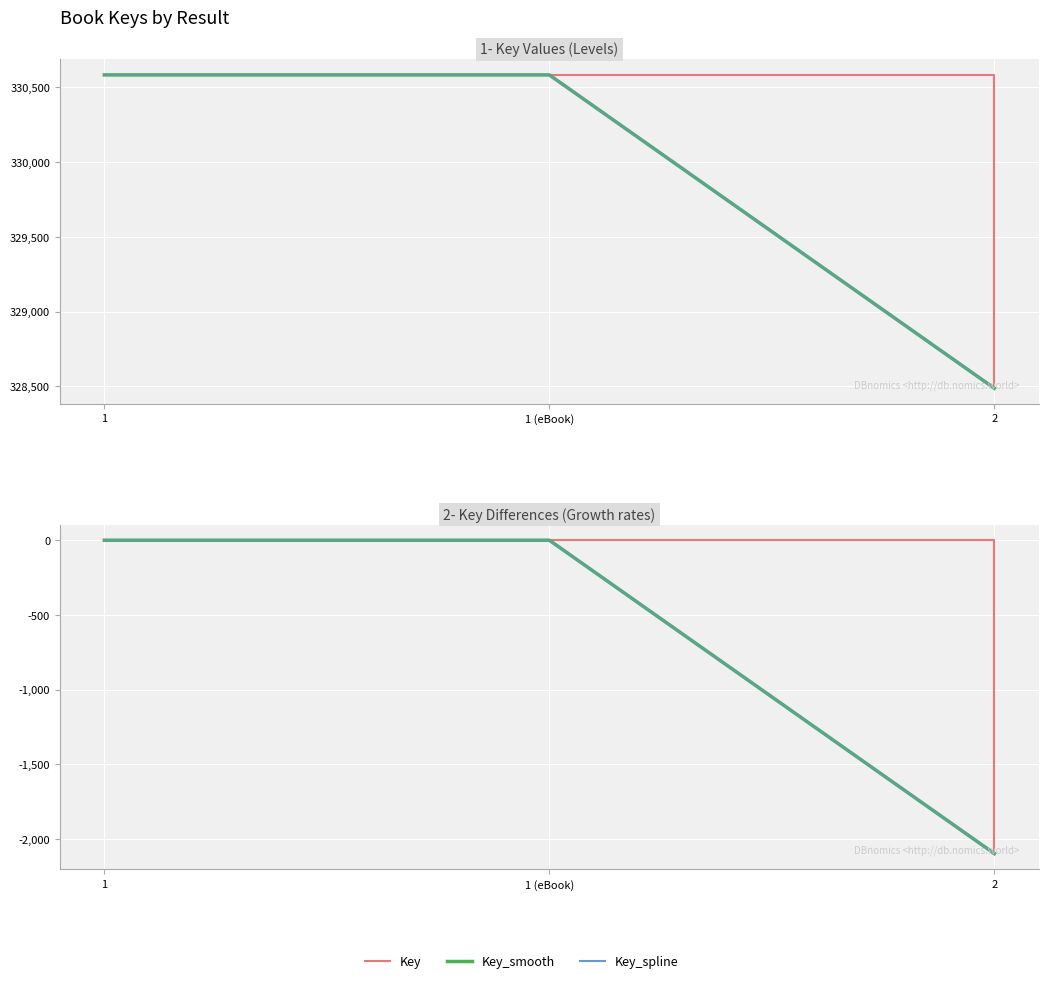

Is it true that Key_smooth equals 0 at 1 (eBook)?

True